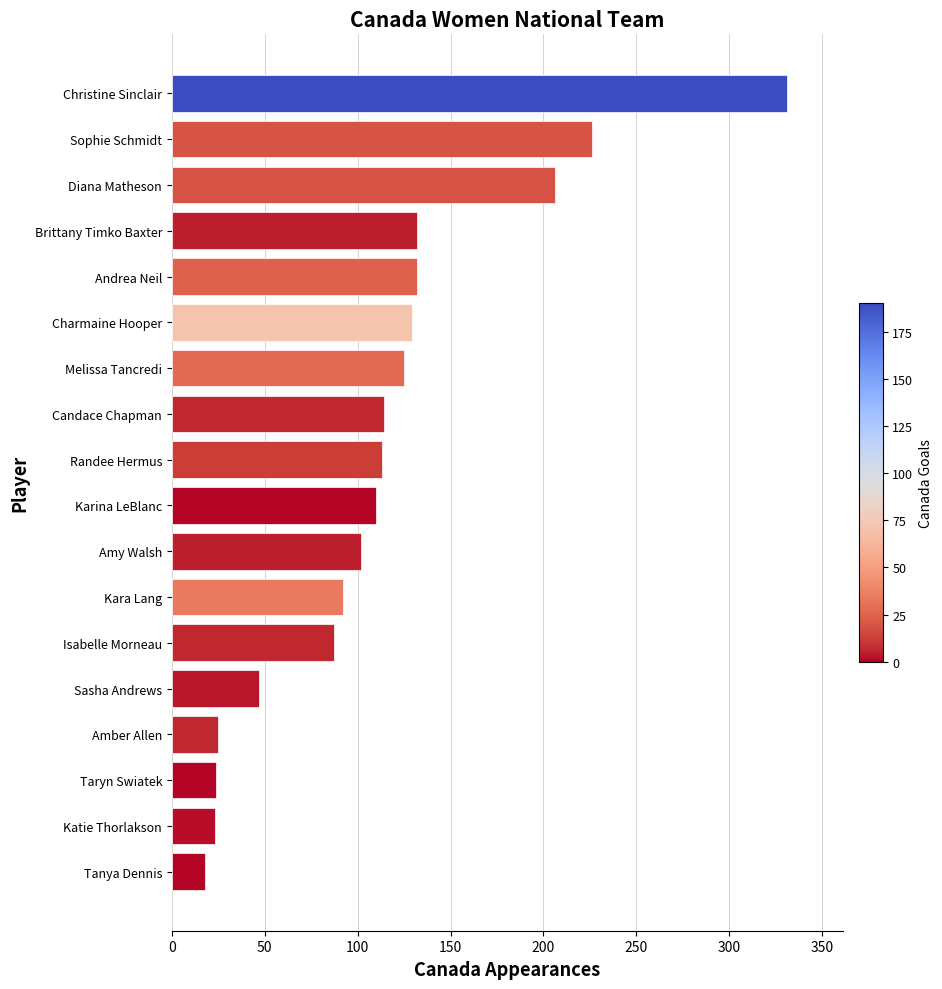

What is the minimum value shown in the chart?

18